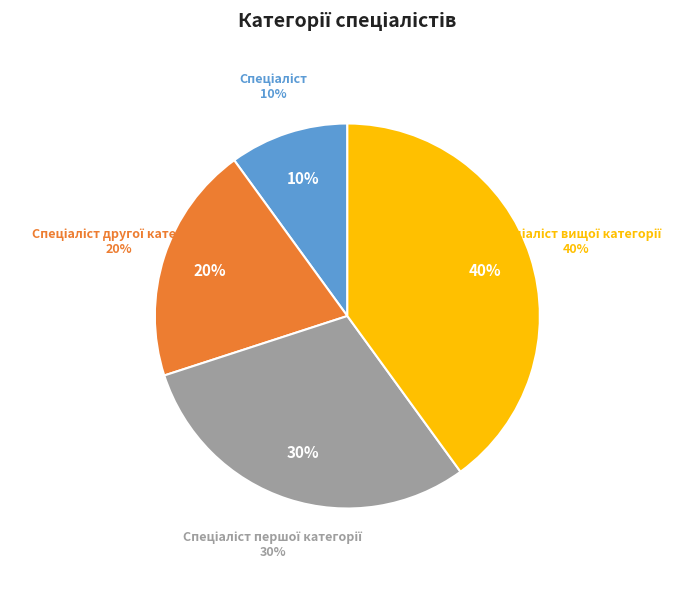

Which category has the smallest portion of the pie?

Спеціаліст